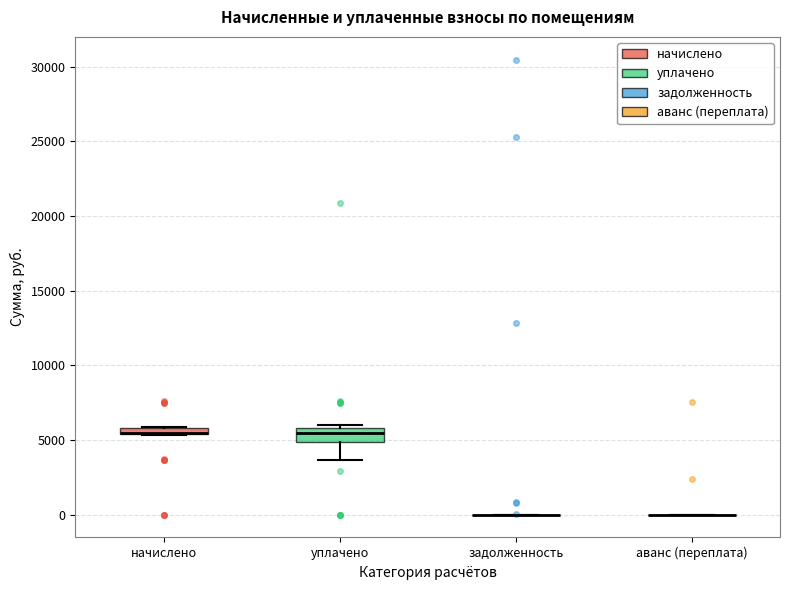

Comparing the boxes themselves (not the whiskers), which one is the tallest?

уплачено